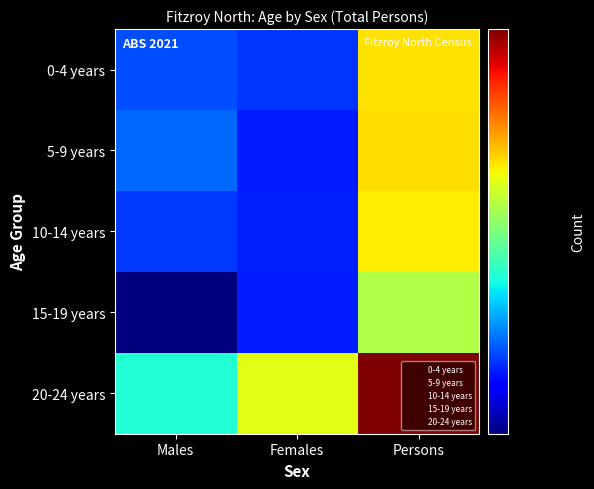

Reading right to left, list all the values displayed in this chart.

0-4 years: Persons=523	Females=258	Males=267
5-9 years: Persons=528	Females=250	Males=277
10-14 years: Persons=515	Females=251	Males=259
15-19 years: Persons=449	Females=249	Males=200
20-24 years: Persons=842	Females=489	Males=352